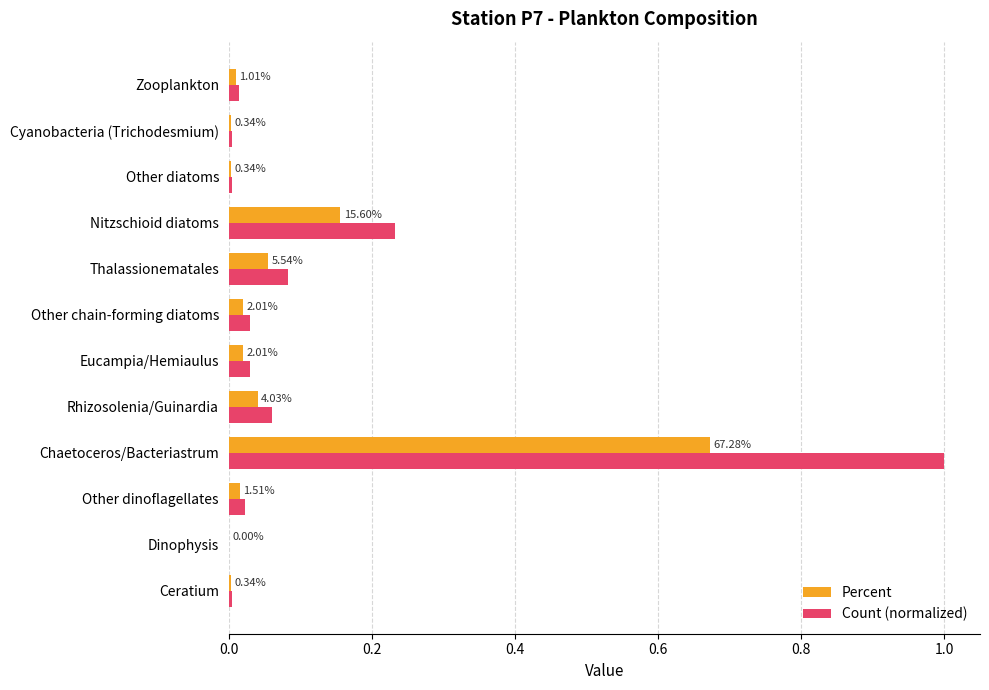

What are all the series names shown in the legend?

Percent, Count (normalized)